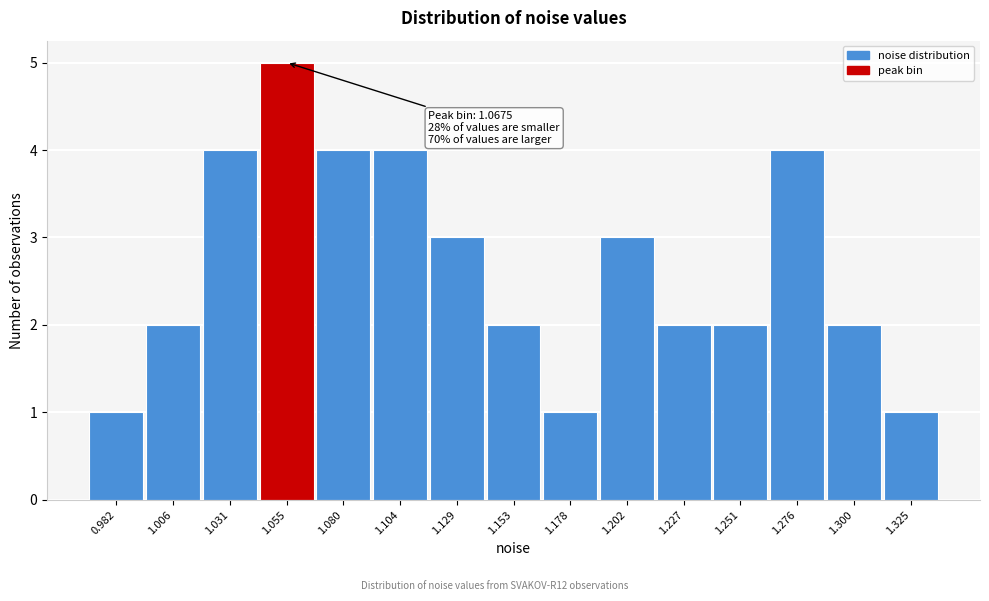

Reading left to right, extract all data points from this chart.

1	2	4	5	4	4	3	2	1	3	2	2	4	2	1